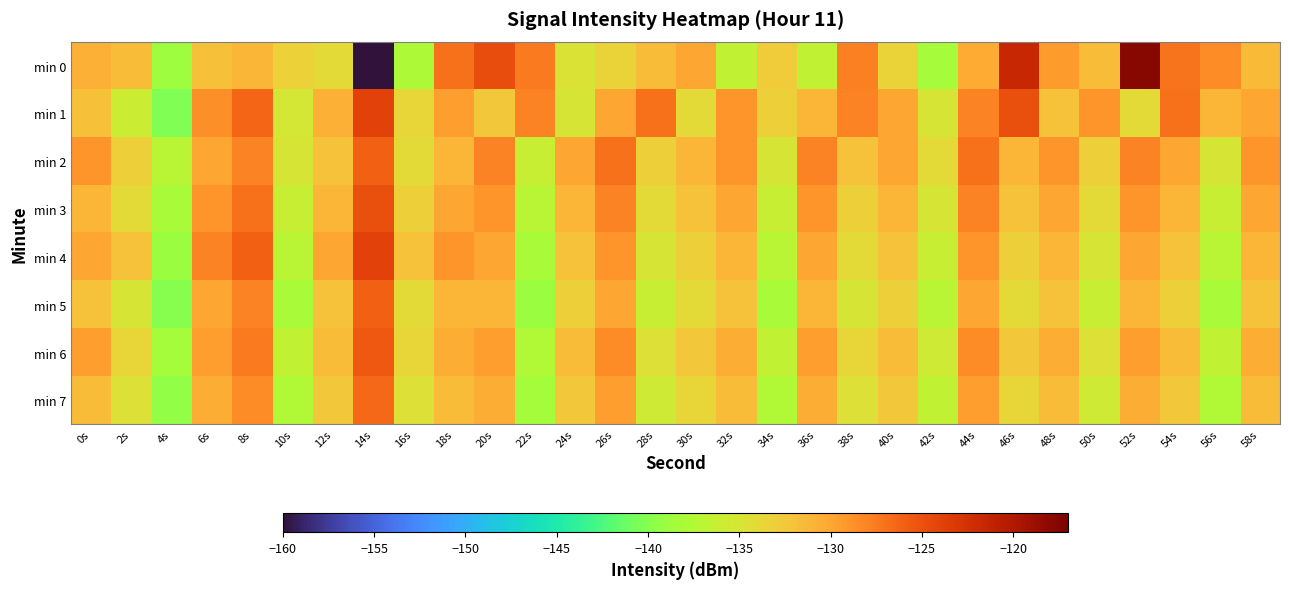

Reading left to right, transcribe all the data shown in this chart.

min 0: 0s=-130.6	2s=-131.4	4s=-138.7	6s=-131.9	8s=-131.3	10s=-133.2	12s=-134.0	14s=-160.0	16s=-137.7	18s=-127.0	20s=-124.9	22s=-127.5	24s=-134.8	26s=-133.4	28s=-131.6	30s=-130.1	32s=-136.5	34s=-132.7	36s=-136.5	38s=-127.9	40s=-133.4	42s=-138.3	44s=-130.4	46s=-121.7	48s=-129.4	50s=-131.5	52s=-117.8	54s=-127.1	56s=-128.6	58s=-131.3
min 1: 0s=-131.9	2s=-135.9	4s=-140.3	6s=-128.7	8s=-126.3	10s=-135.3	12s=-130.7	14s=-124.0	16s=-133.5	18s=-129.4	20s=-132.5	22s=-128.0	24s=-135.0	26s=-130.0	28s=-127.0	30s=-134.0	32s=-129.0	34s=-133.0	36s=-131.0	38s=-128.0	40s=-130.0	42s=-135.0	44s=-128.0	46s=-125.0	48s=-132.0	50s=-129.0	52s=-134.0	54s=-127.0	56s=-131.0	58s=-130.0
min 2: 0s=-129.0	2s=-133.0	4s=-137.0	6s=-130.0	8s=-128.0	10s=-135.0	12s=-132.0	14s=-126.0	16s=-134.0	18s=-131.0	20s=-128.0	22s=-136.0	24s=-130.0	26s=-127.0	28s=-133.0	30s=-131.0	32s=-129.0	34s=-135.0	36s=-128.0	38s=-132.0	40s=-130.0	42s=-134.0	44s=-127.0	46s=-131.0	48s=-129.0	50s=-133.0	52s=-128.0	54s=-130.0	56s=-135.0	58s=-129.0
min 3: 0s=-131.0	2s=-134.0	4s=-138.0	6s=-129.0	8s=-127.0	10s=-136.0	12s=-131.0	14s=-125.0	16s=-133.0	18s=-130.0	20s=-129.0	22s=-137.0	24s=-131.0	26s=-128.0	28s=-134.0	30s=-132.0	32s=-130.0	34s=-136.0	36s=-129.0	38s=-133.0	40s=-131.0	42s=-135.0	44s=-128.0	46s=-132.0	48s=-130.0	50s=-134.0	52s=-129.0	54s=-131.0	56s=-136.0	58s=-130.0
min 4: 0s=-130.0	2s=-132.0	4s=-139.0	6s=-128.0	8s=-126.0	10s=-137.0	12s=-130.0	14s=-124.0	16s=-132.0	18s=-129.0	20s=-130.0	22s=-138.0	24s=-132.0	26s=-129.0	28s=-135.0	30s=-133.0	32s=-131.0	34s=-137.0	36s=-130.0	38s=-134.0	40s=-132.0	42s=-136.0	44s=-129.0	46s=-133.0	48s=-131.0	50s=-135.0	52s=-130.0	54s=-132.0	56s=-137.0	58s=-131.0
min 5: 0s=-132.0	2s=-135.0	4s=-140.0	6s=-130.0	8s=-128.0	10s=-138.0	12s=-132.0	14s=-126.0	16s=-134.0	18s=-131.0	20s=-131.0	22s=-139.0	24s=-133.0	26s=-130.0	28s=-136.0	30s=-134.0	32s=-132.0	34s=-138.0	36s=-131.0	38s=-135.0	40s=-133.0	42s=-137.0	44s=-130.0	46s=-134.0	48s=-132.0	50s=-136.0	52s=-131.0	54s=-133.0	56s=-138.0	58s=-132.0
min 6: 0s=-129.5	2s=-133.5	4s=-138.5	6s=-129.5	8s=-127.5	10s=-136.5	12s=-131.5	14s=-125.5	16s=-133.5	18s=-130.5	20s=-129.5	22s=-137.5	24s=-131.5	26s=-128.5	28s=-134.5	30s=-132.5	32s=-130.5	34s=-136.5	36s=-129.5	38s=-133.5	40s=-131.5	42s=-135.5	44s=-128.5	46s=-132.5	48s=-130.5	50s=-134.5	52s=-129.5	54s=-131.5	56s=-136.5	58s=-130.5
min 7: 0s=-131.5	2s=-134.5	4s=-139.5	6s=-130.5	8s=-128.5	10s=-137.5	12s=-132.5	14s=-126.5	16s=-134.5	18s=-131.5	20s=-130.5	22s=-138.5	24s=-132.5	26s=-129.5	28s=-135.5	30s=-133.5	32s=-131.5	34s=-137.5	36s=-130.5	38s=-134.5	40s=-132.5	42s=-136.5	44s=-129.5	46s=-133.5	48s=-131.5	50s=-135.5	52s=-130.5	54s=-132.5	56s=-137.5	58s=-131.5